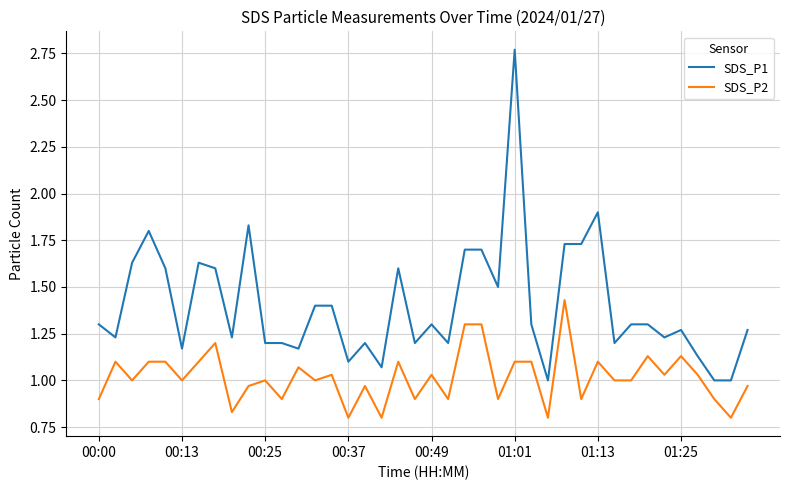

How many lines are shown in the chart?

2